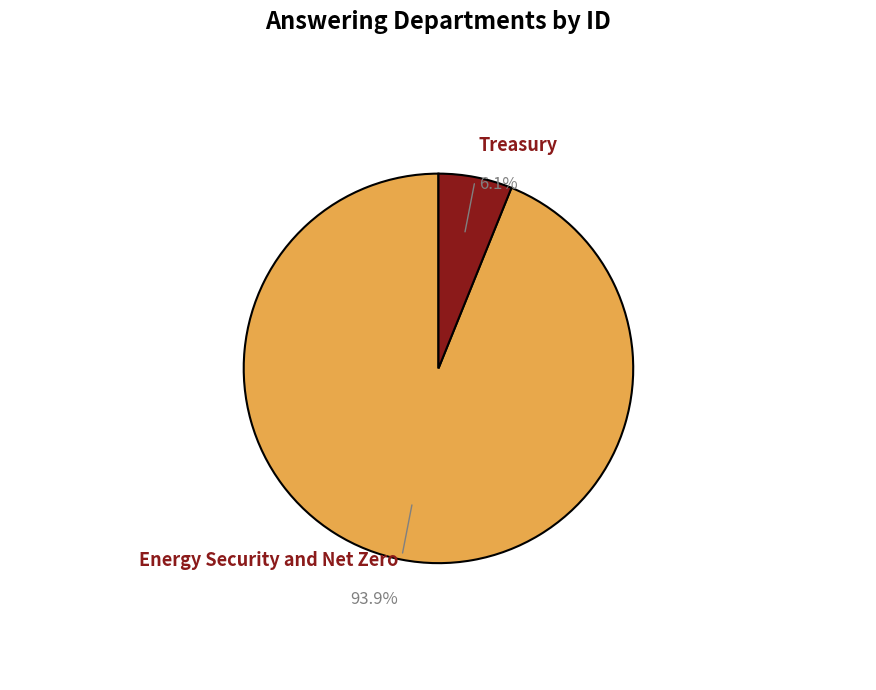

Do Treasury and Energy Security and Net Zero together represent more than half of the pie?

Yes